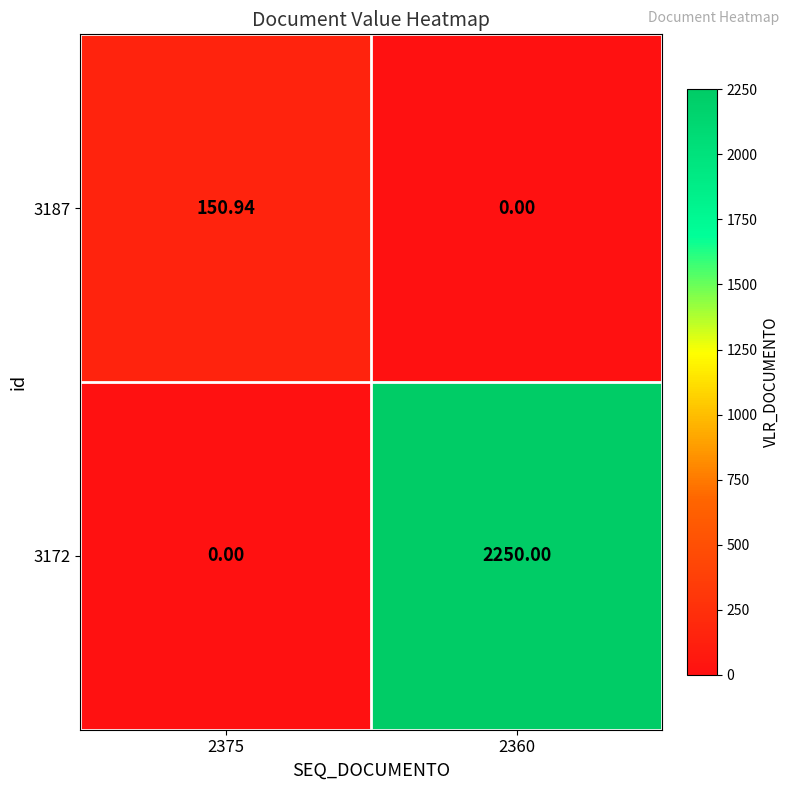

Reading right to left, list all the values displayed in this chart.

3187: 2360=0.0	2375=150.9
3172: 2360=2250.0	2375=0.0